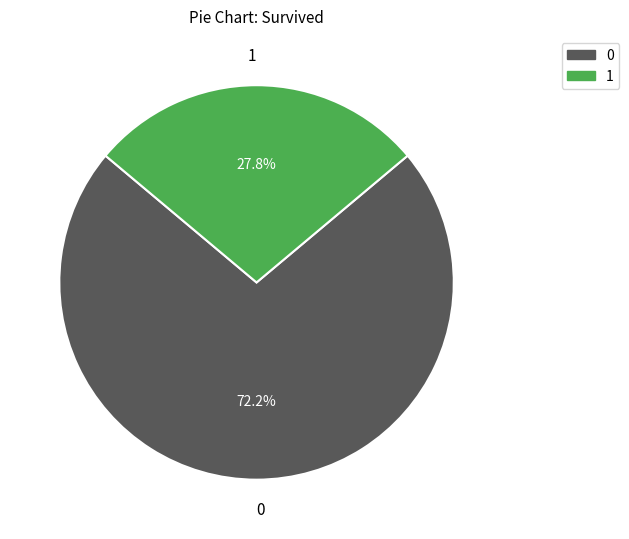

How many slices are in this pie chart?

2